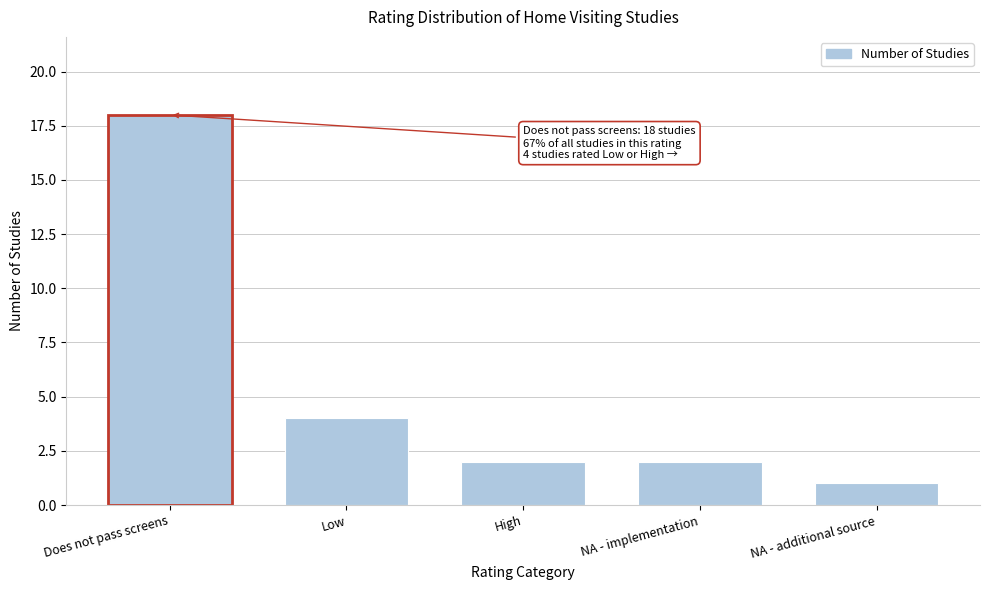

Reading left to right, list all the values displayed in this chart.

18	4	2	2	1